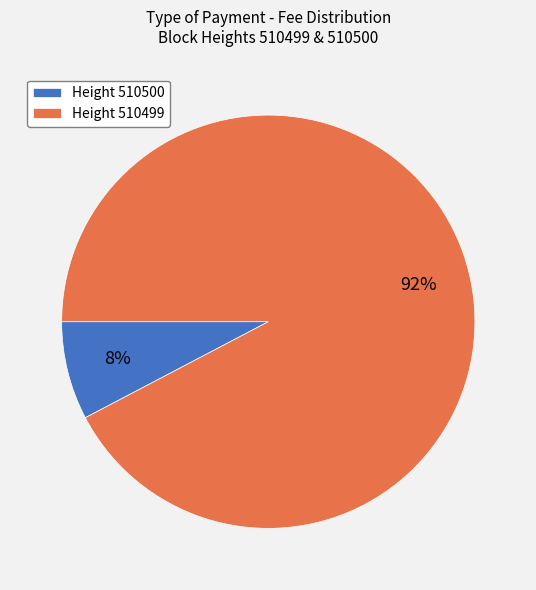

Rank the categories by value from lowest to highest.

Height 510500, Height 510499